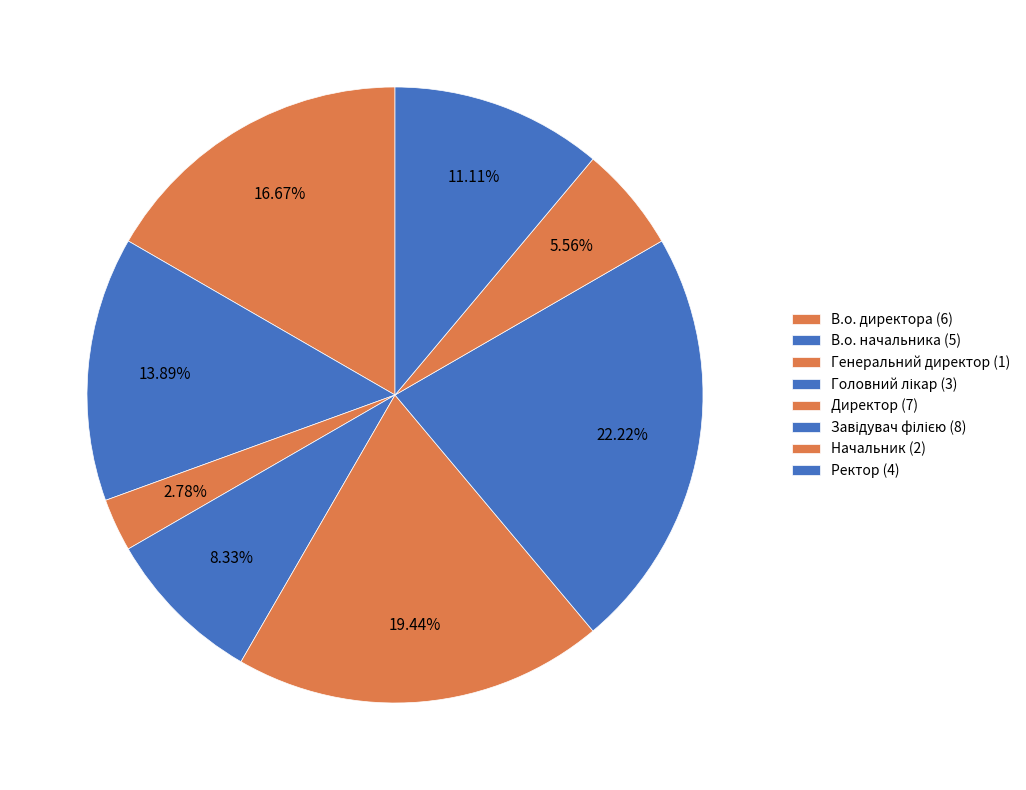

Count the number of slices in the pie.

8